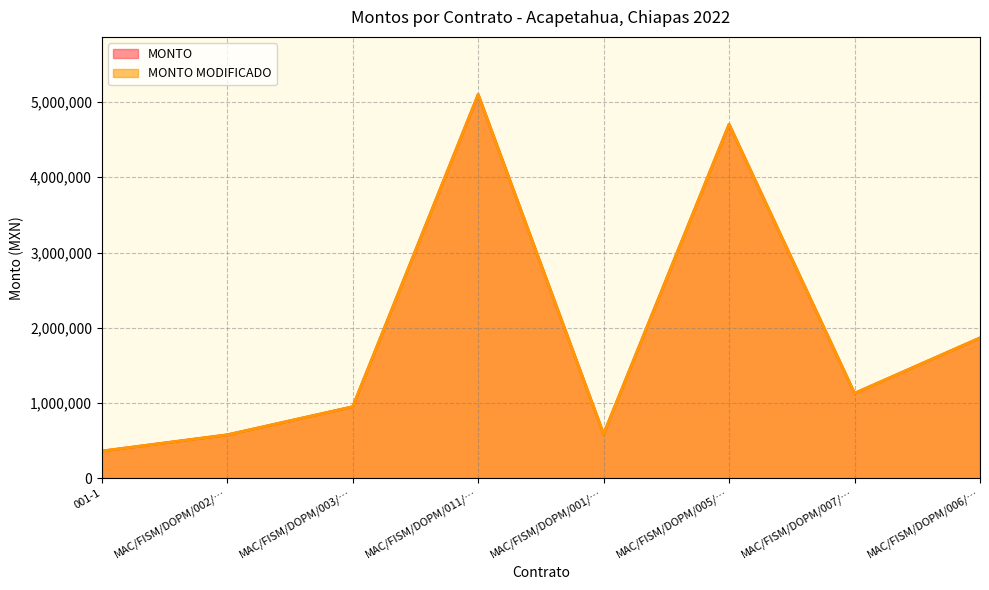

True or false: MONTO MODIFICADO and MONTO cross at least once.

False